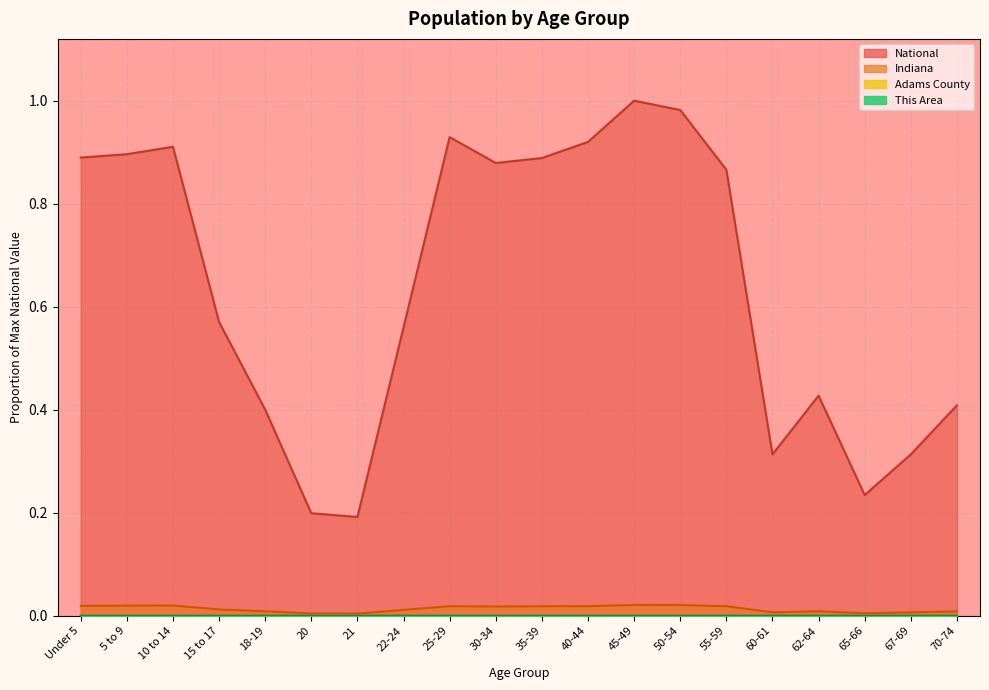

Which label corresponds to the smallest value in the chart?

65-66